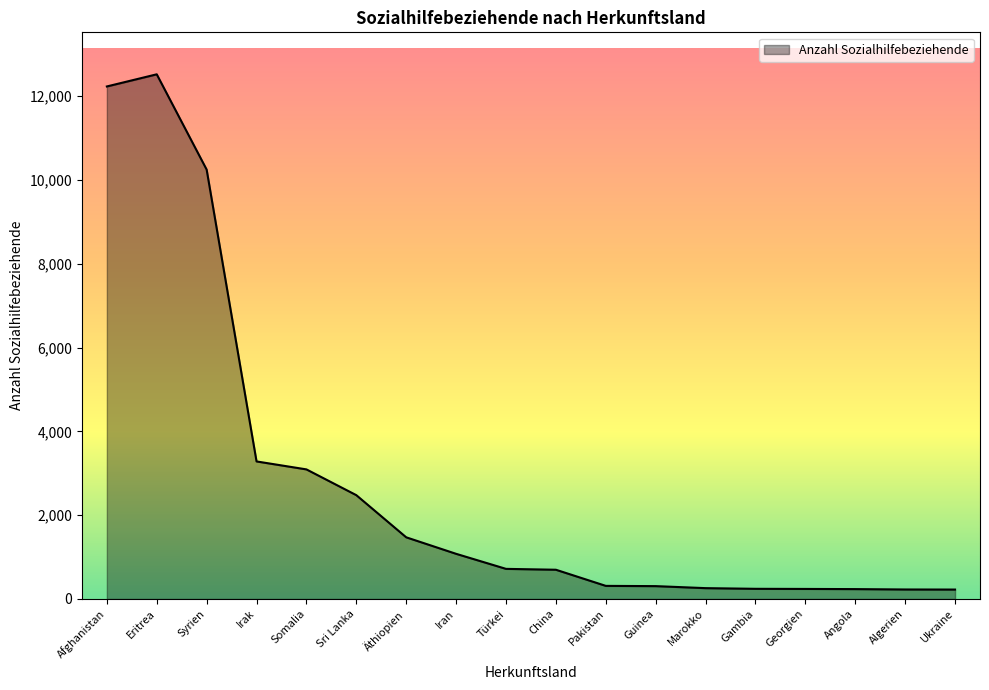

Which label corresponds to the largest value in the chart?

Eritrea